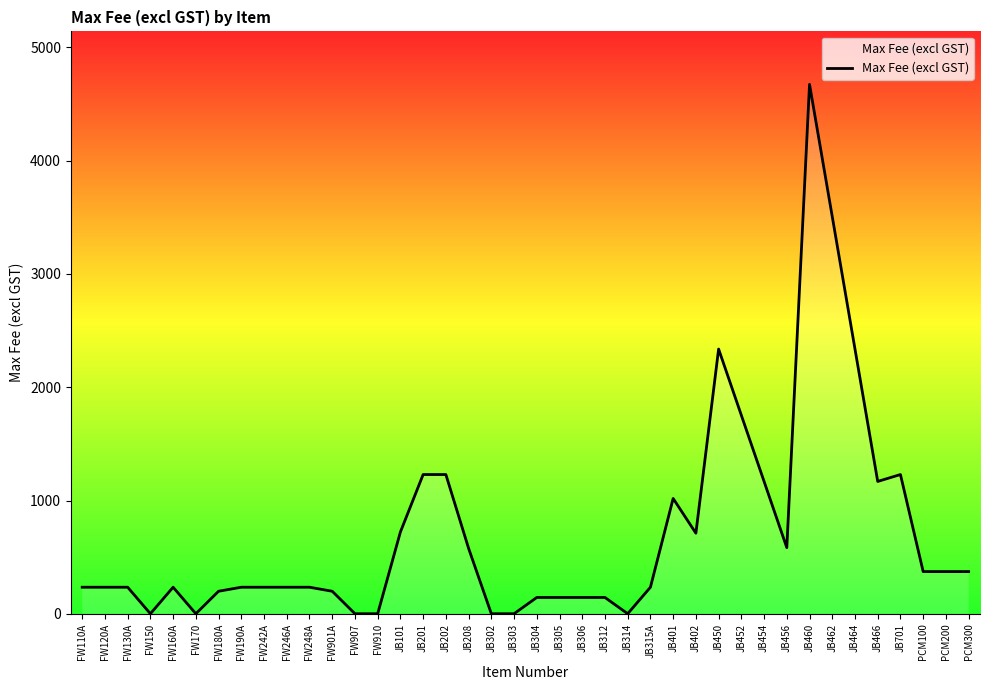

Which has a higher value, FW242A or JB460?

JB460